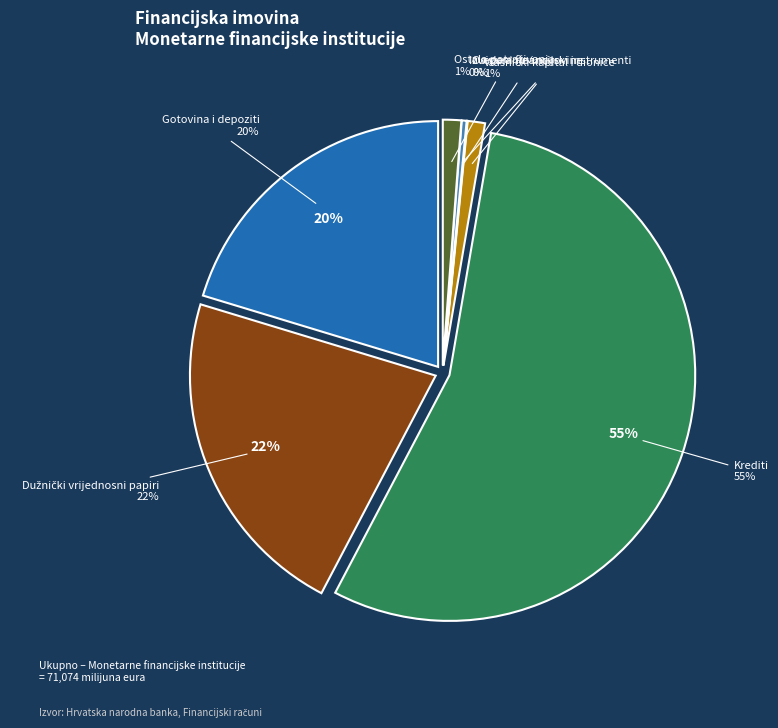

To the nearest percent, what is the combined percentage of Izvedeni financijski instrumenti and Gotovina i depoziti?

21%